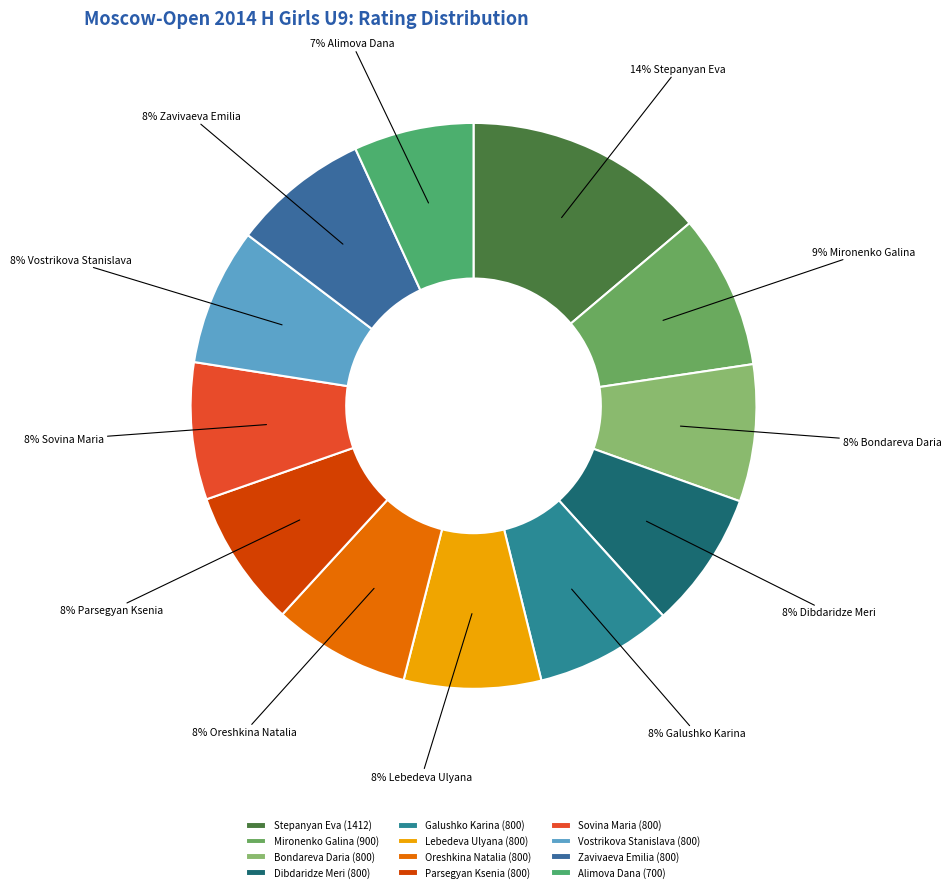

What is the total percentage of Stepanyan Eva and Oreshkina Natalia?

21.7%